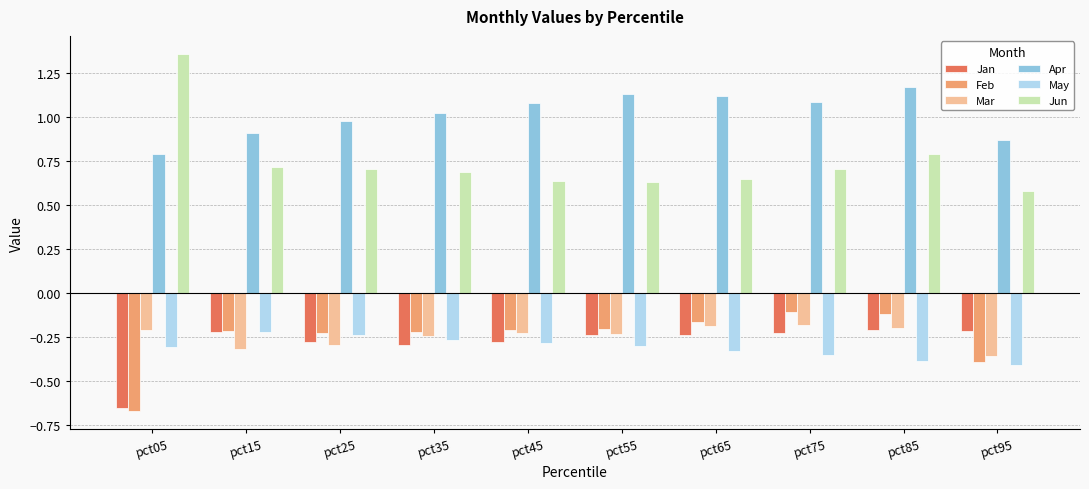

At which label is Jun closest to 0?

pct95